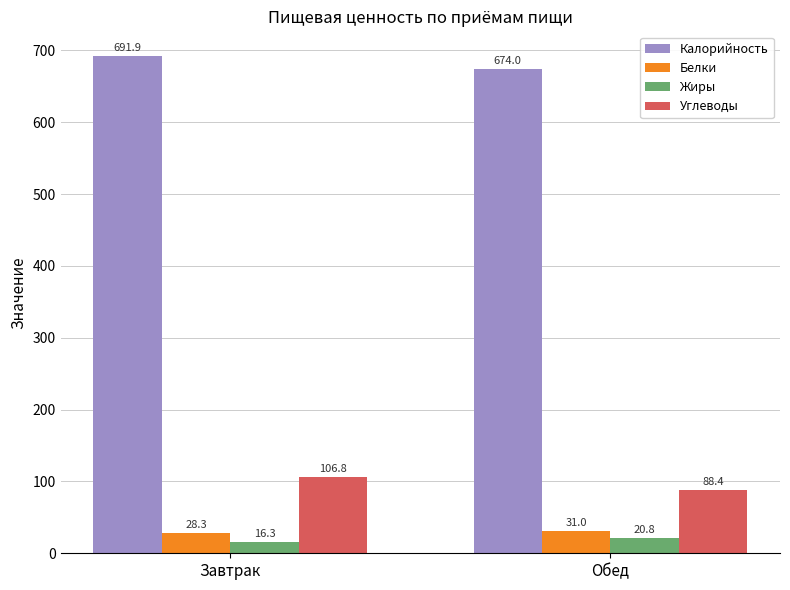

What is the sum of all Углеводы values?

195.2